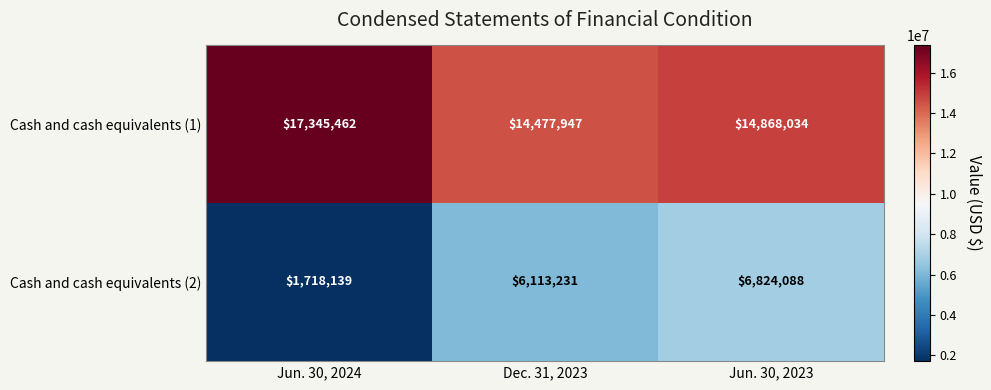

The value of Cash and cash equivalents (2) at Jun. 30, 2024 is 2375210. True or false?

False